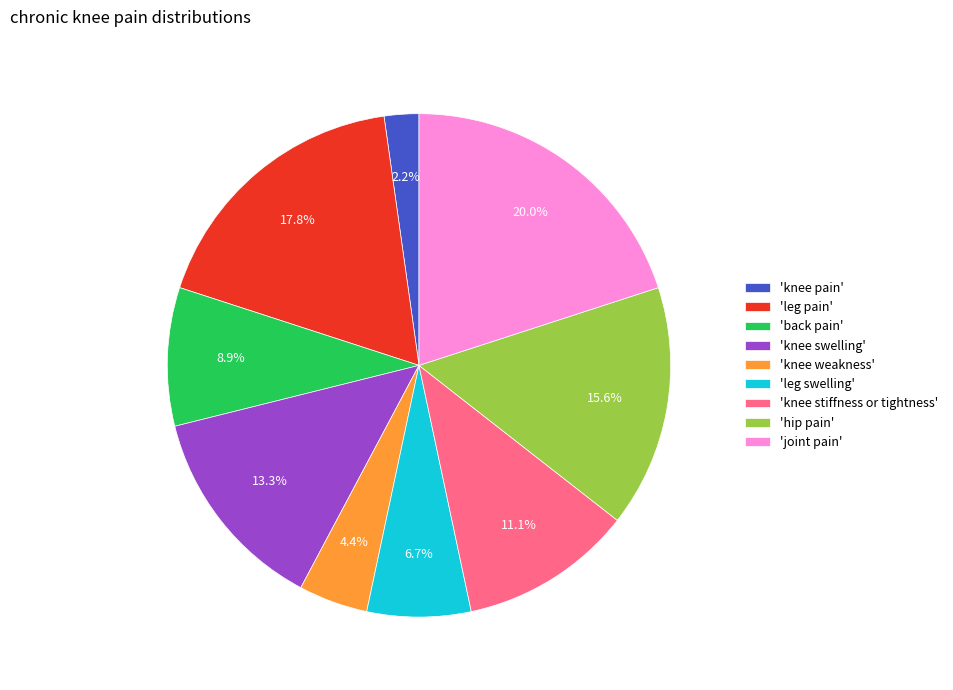

Rank the categories by value from highest to lowest.

'joint pain', 'leg pain', 'hip pain', 'knee swelling', 'knee stiffness or tightness', 'back pain', 'leg swelling', 'knee weakness', 'knee pain'